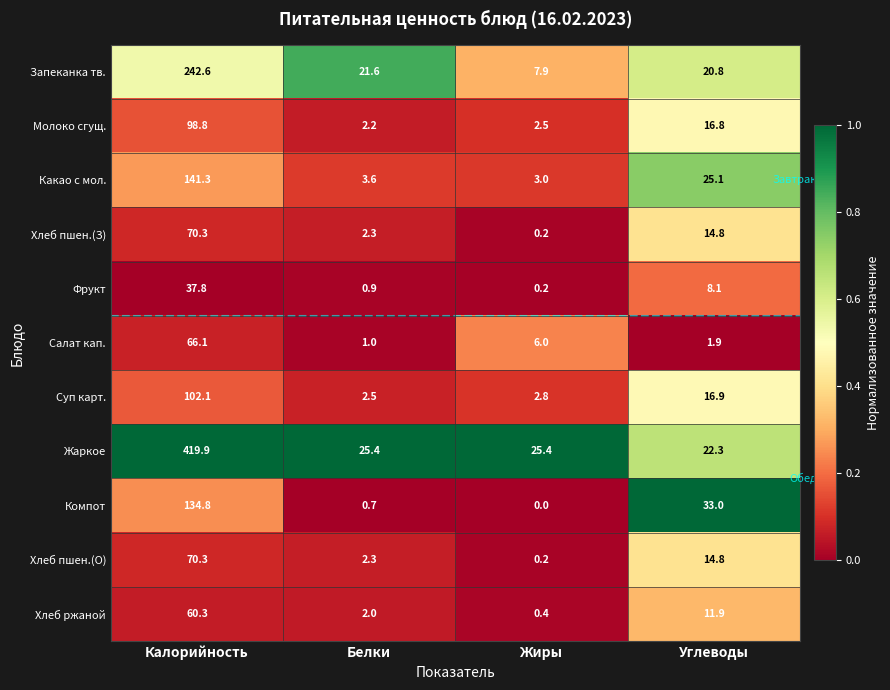

At which category is the sum across all series the highest?

Калорийность